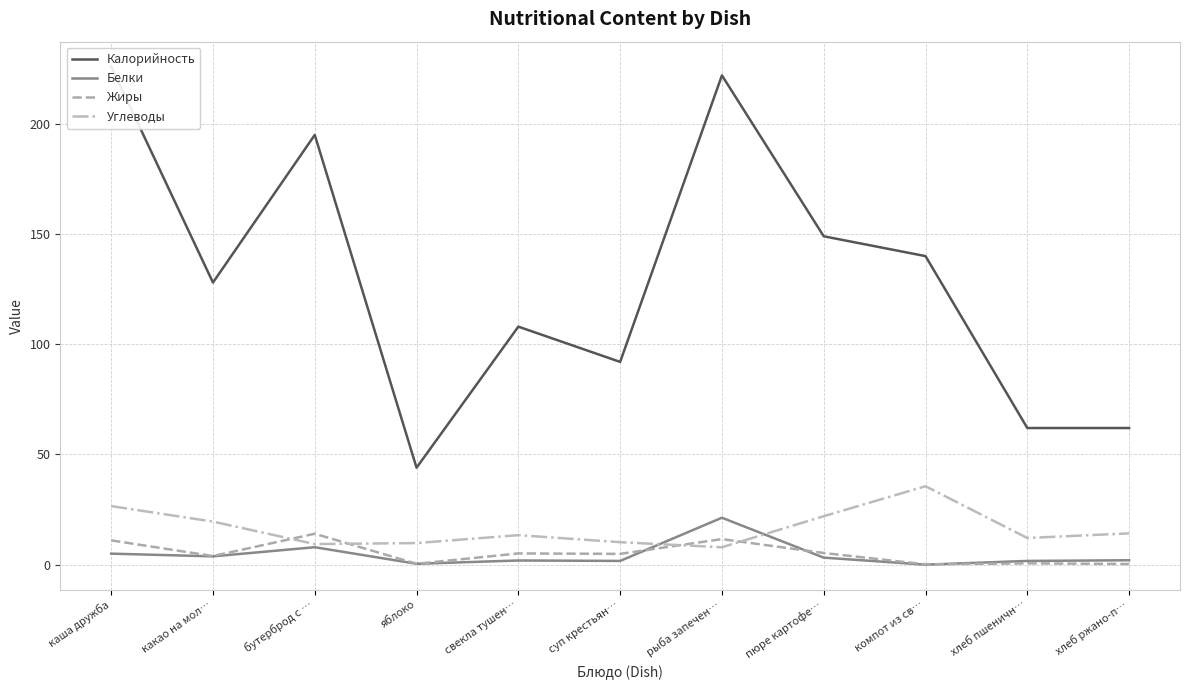

Between компот из св… and хлеб пшеничн…, which series saw the biggest shift?

Калорийность